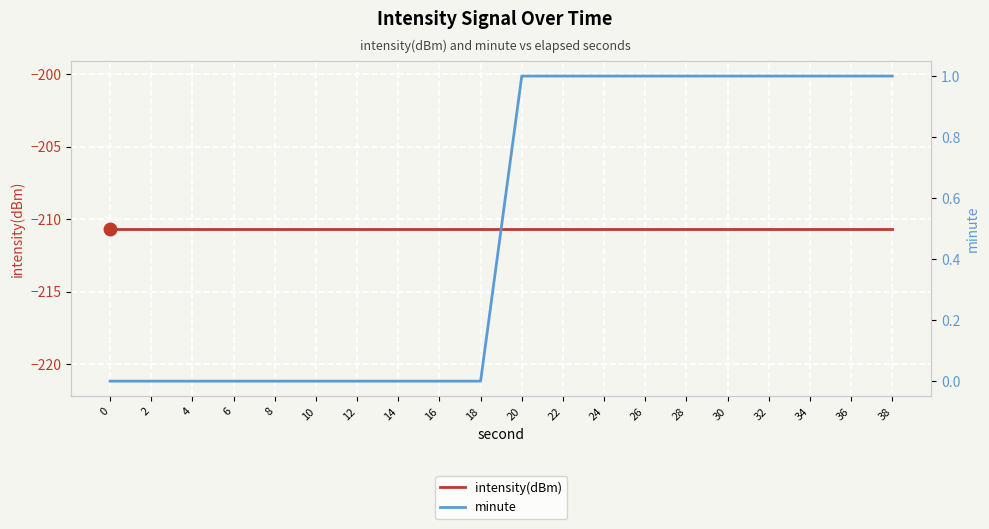

How many minute values are between 0 and 1?

20